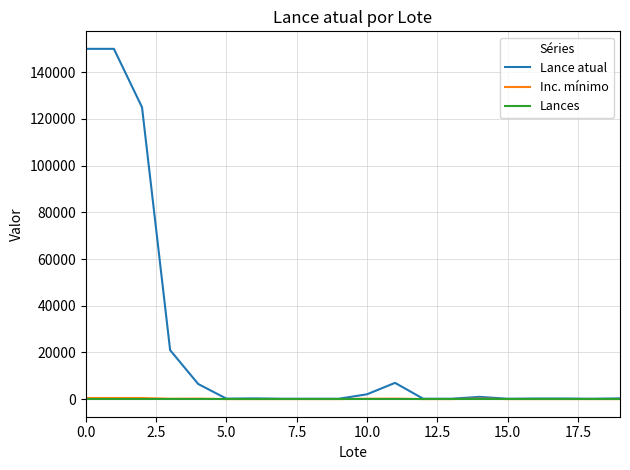

True or false: Inc. mínimo and Lances intersect in this chart.

False